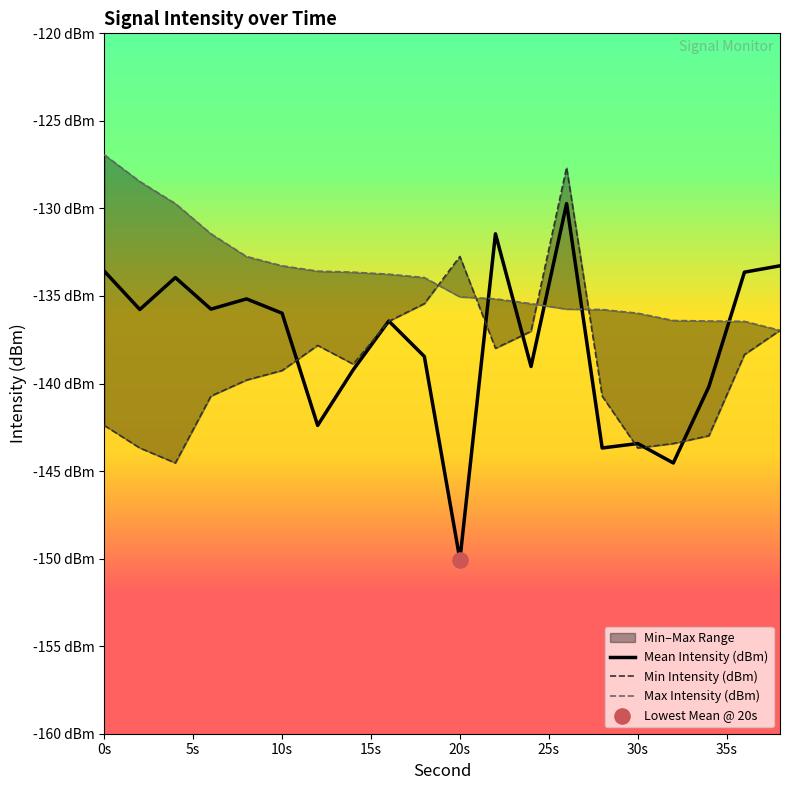

At how many categories does at least one series exceed -131?

4